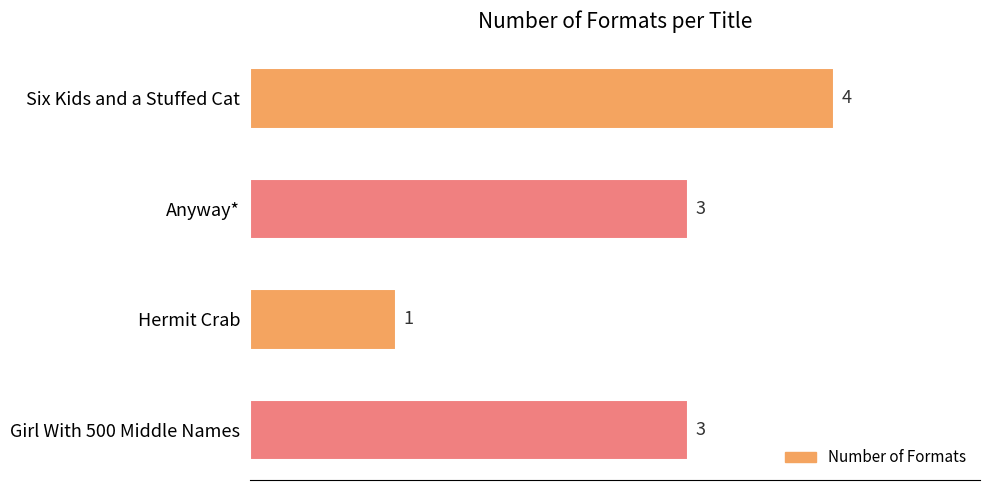

How many values are below 3?

1